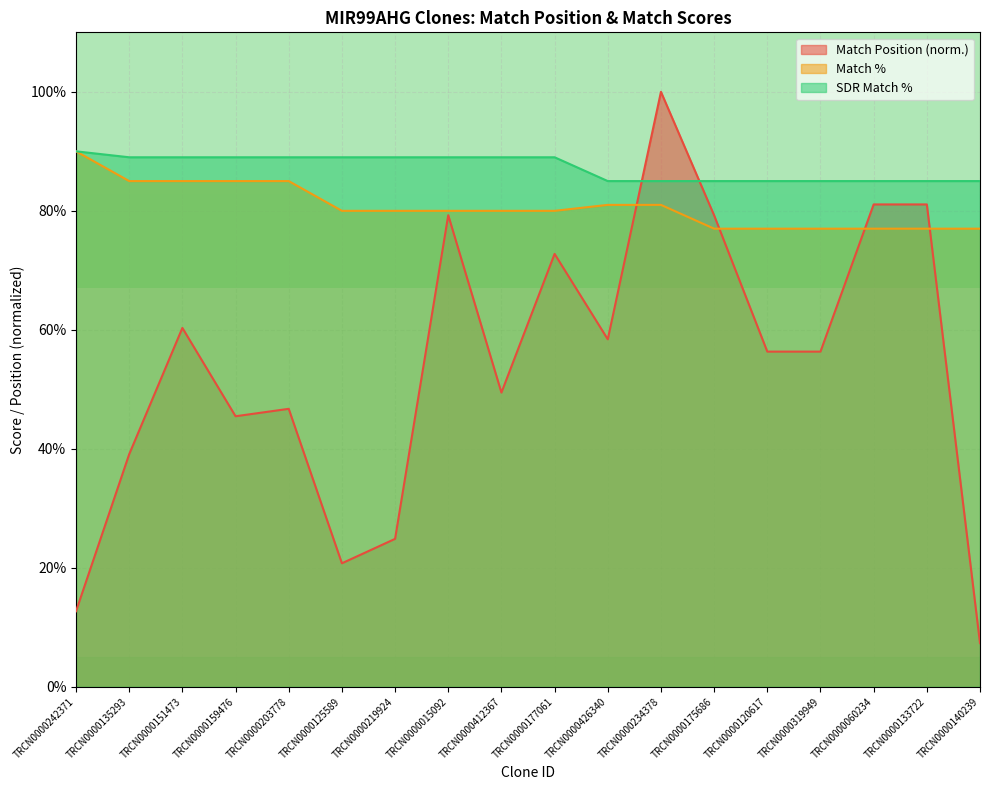

True or false: SDR Match % and Match % cross at least once.

False